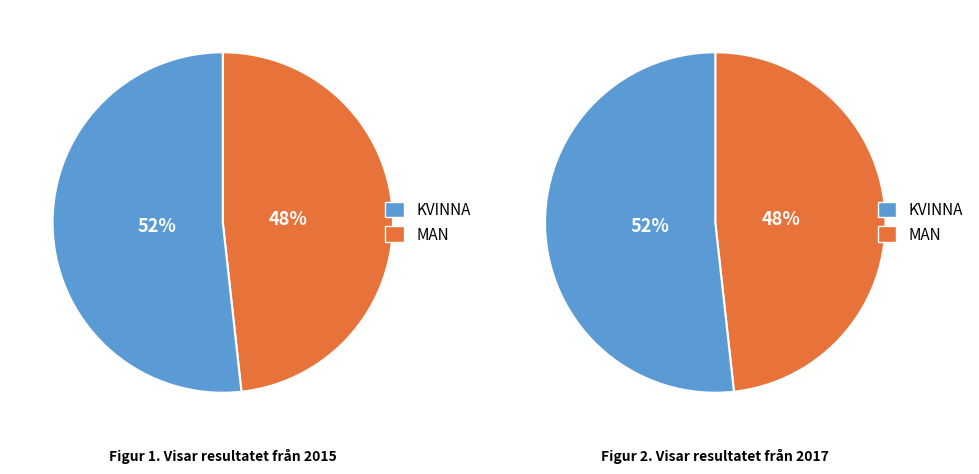

To the nearest percent, what is the average slice percentage?

50%